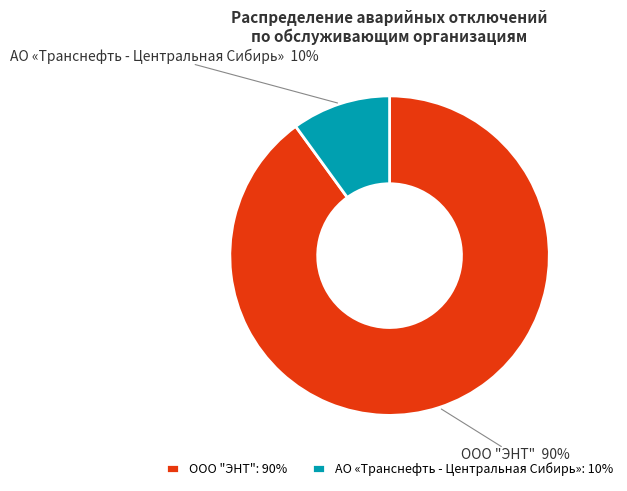

How many segments does this pie chart have?

2